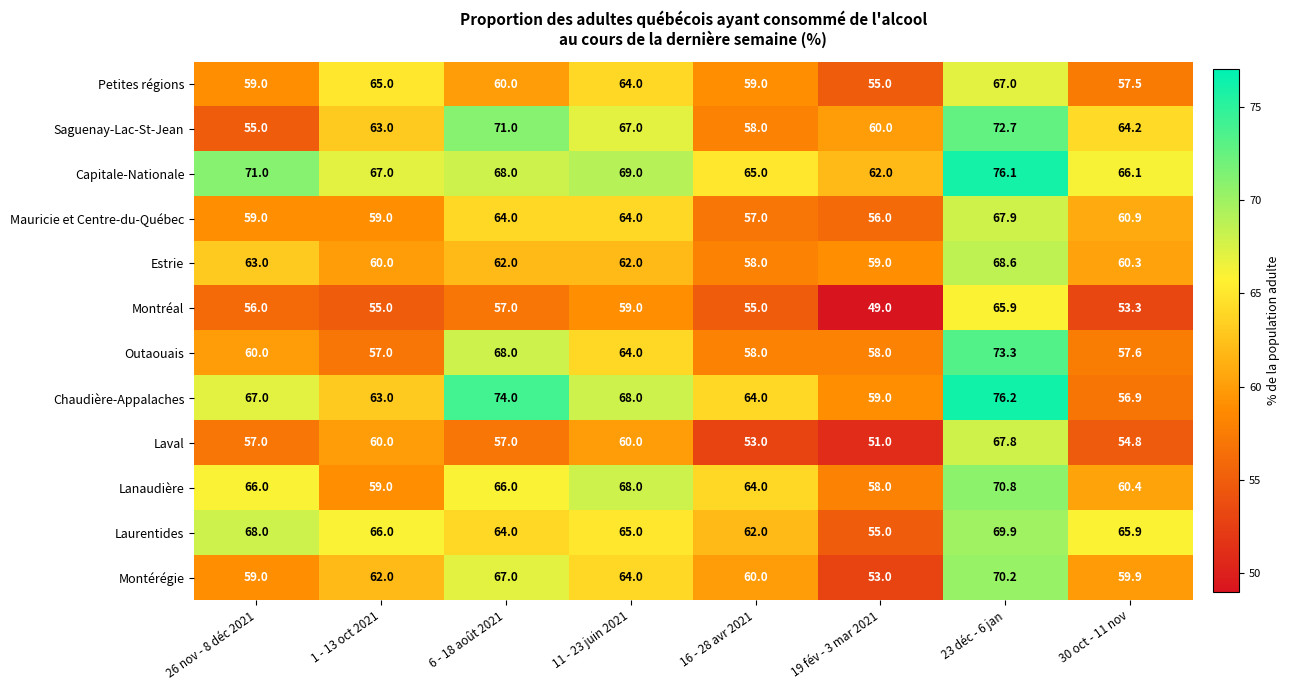

What is the total value across all series at 11 - 23 juin 2021?

774.0